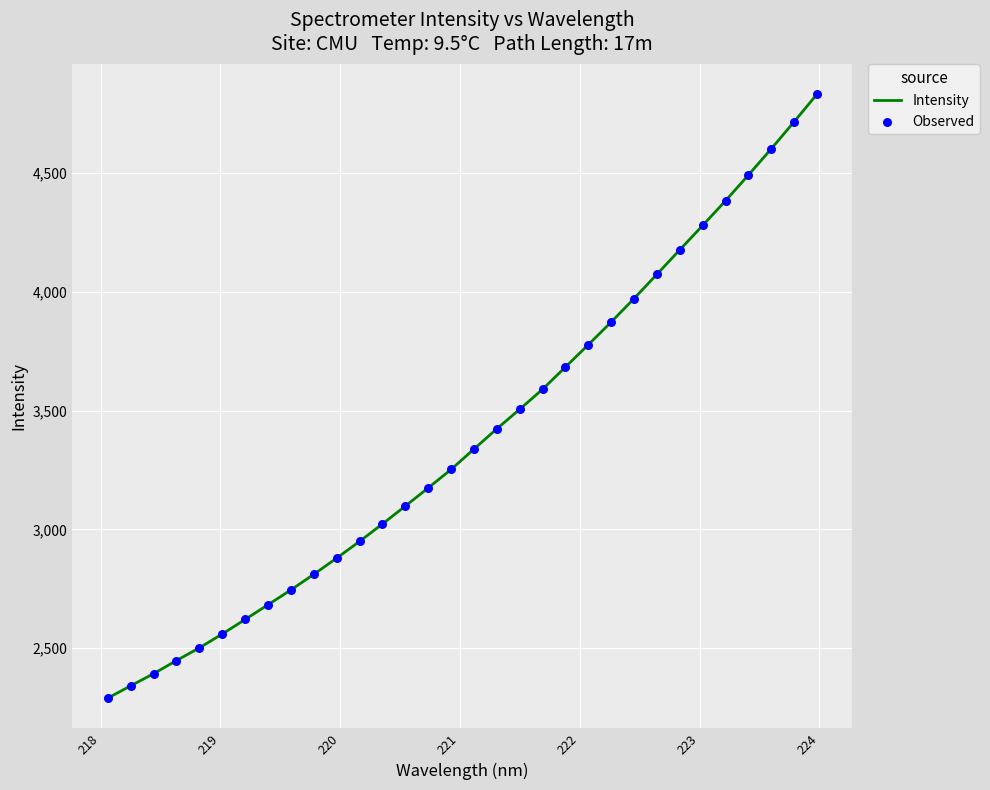

What is the smallest value displayed?

2289.3